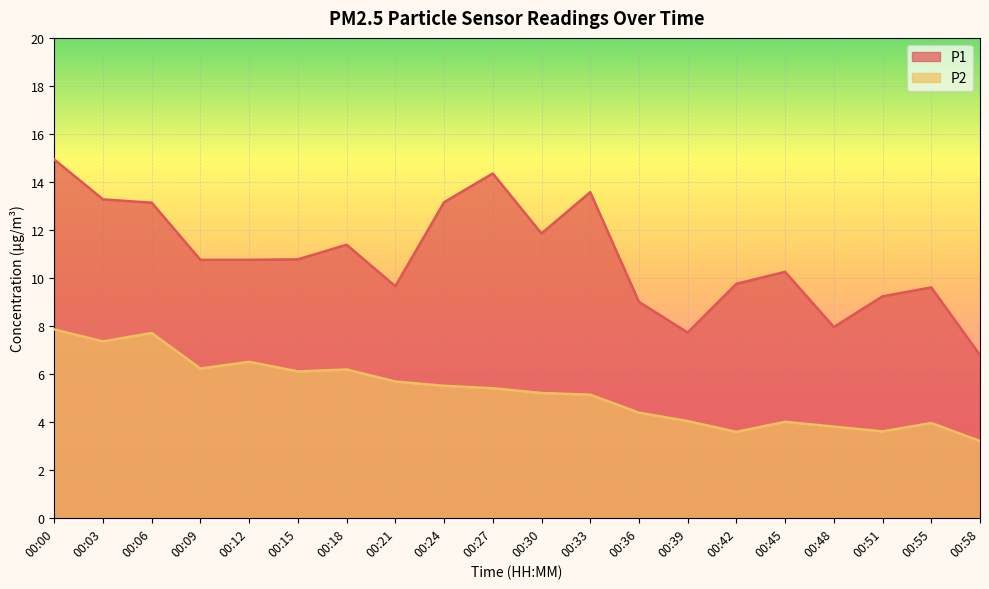

True or false: P1 and P2 intersect in this chart.

False